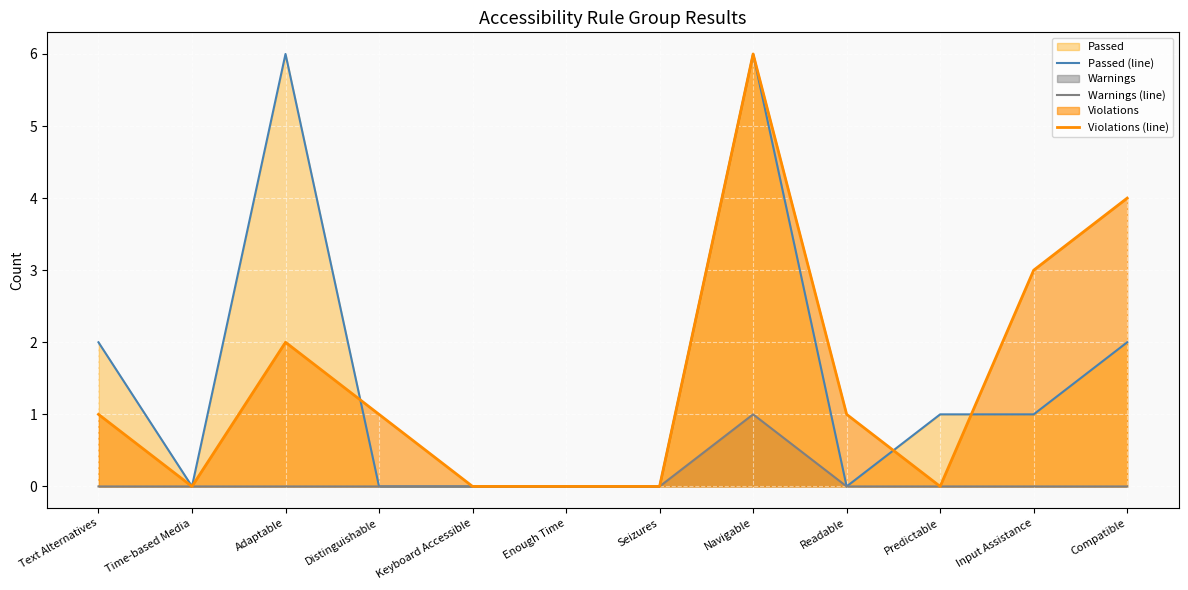

How many values in the Passed (line) series exceed 1?

4